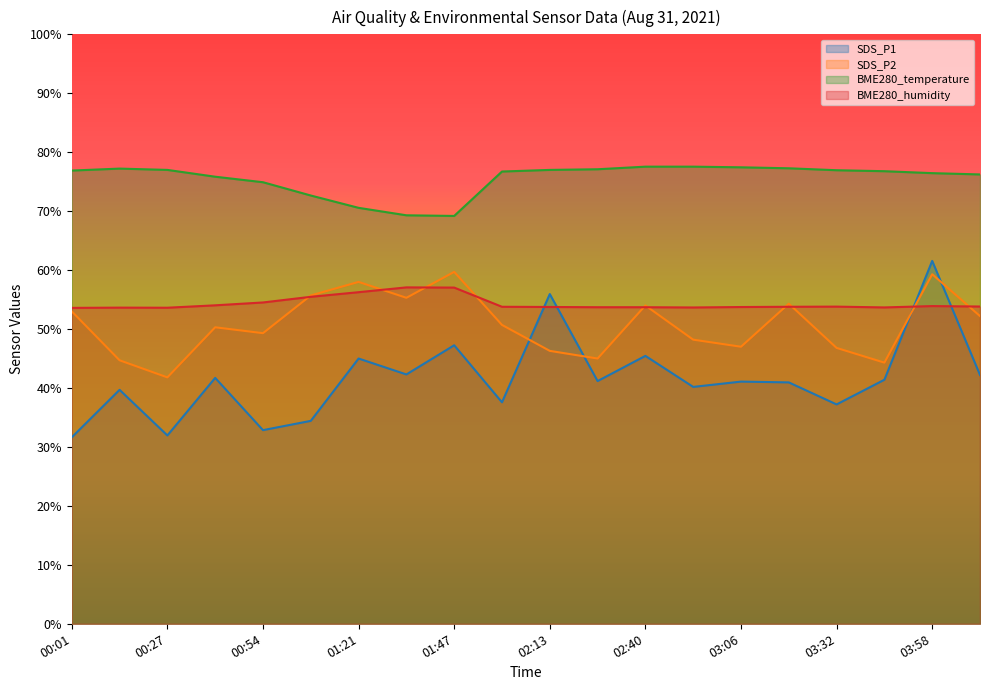

Which category has the highest value in the SDS_P2 series?

01:47